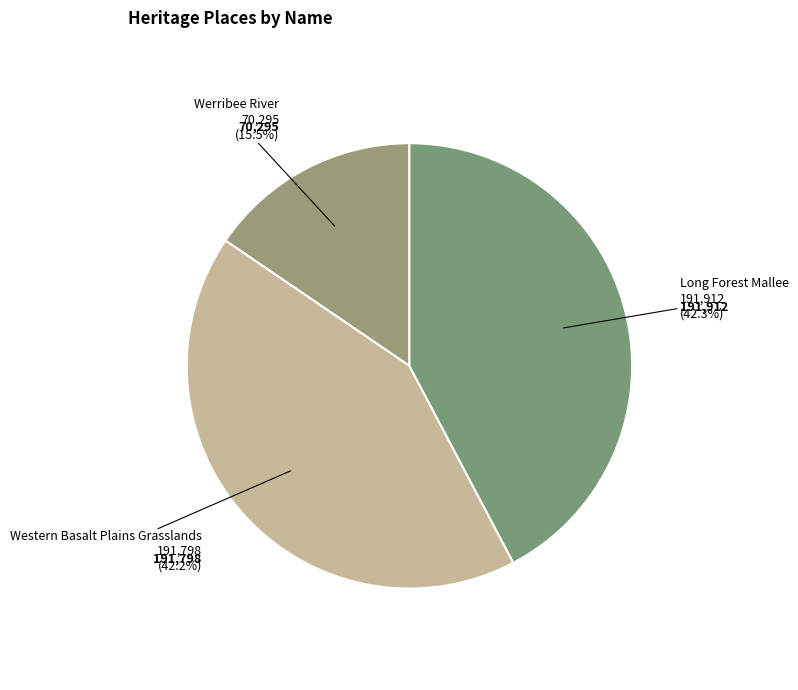

Do Long Forest Mallee and Western Basalt Plains Grasslands together represent more than half of the pie?

Yes